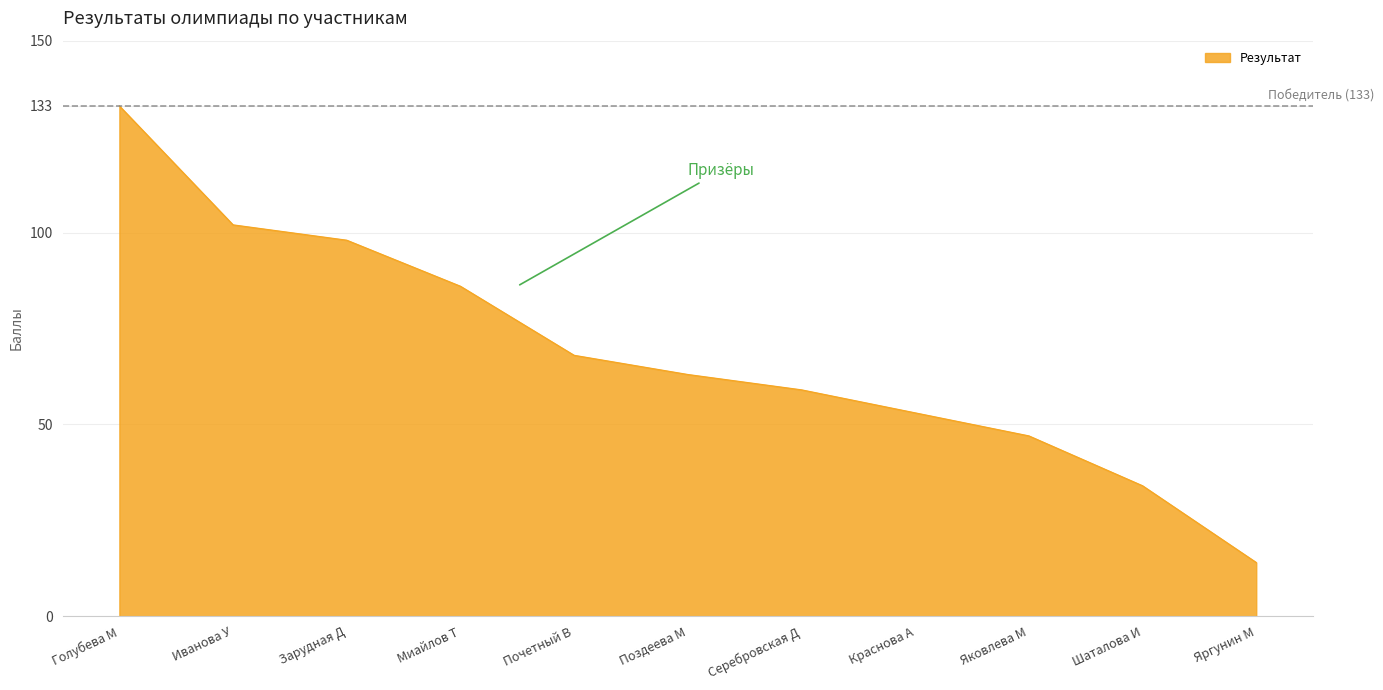

What is the difference between the maximum and minimum values?

119